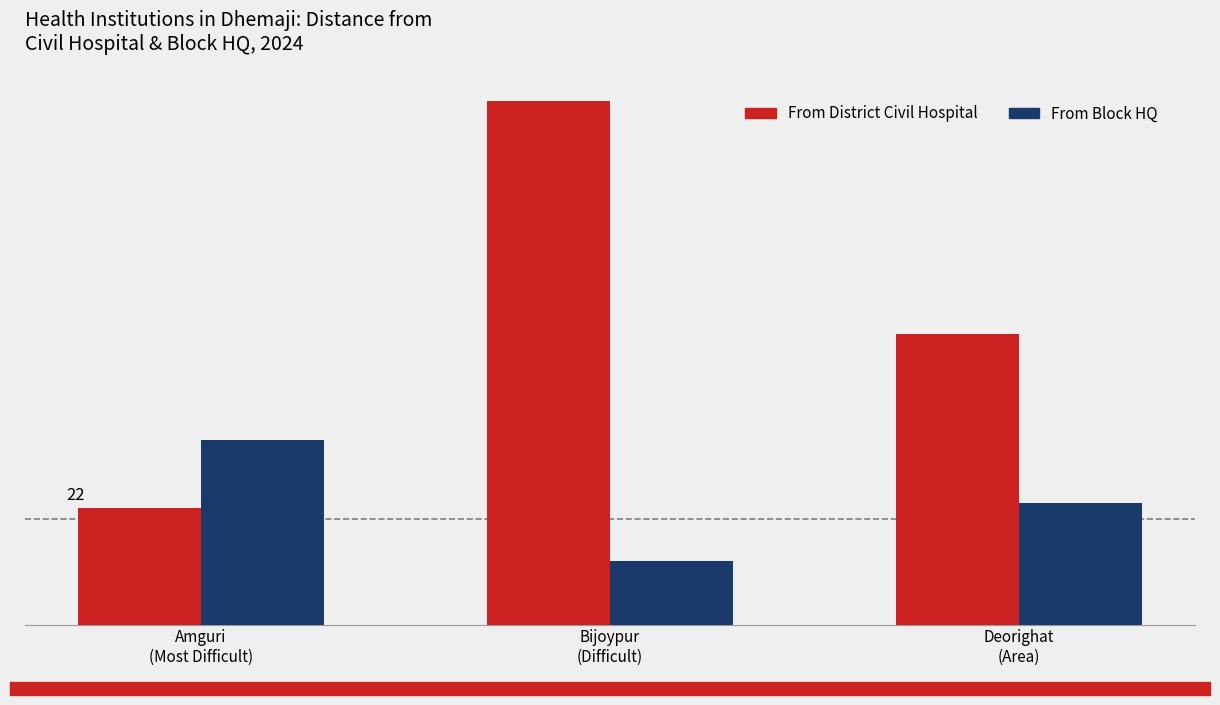

What are all the series names shown in the legend?

From District Civil Hospital, From Block HQ